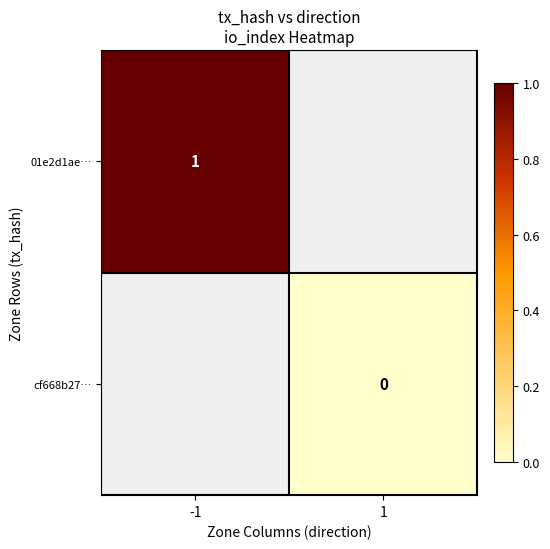

Is it true that 01e2d1ae… equals 1 at -1?

True